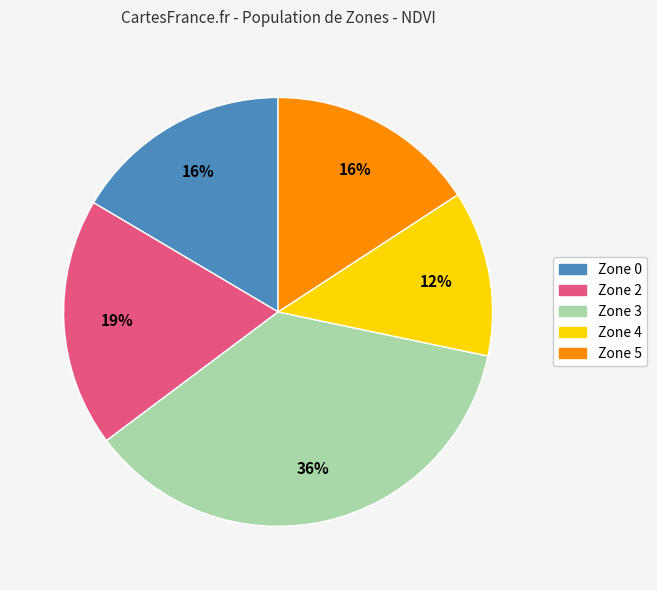

Is the sum of Zone 5 and Zone 3 greater than half?

Yes